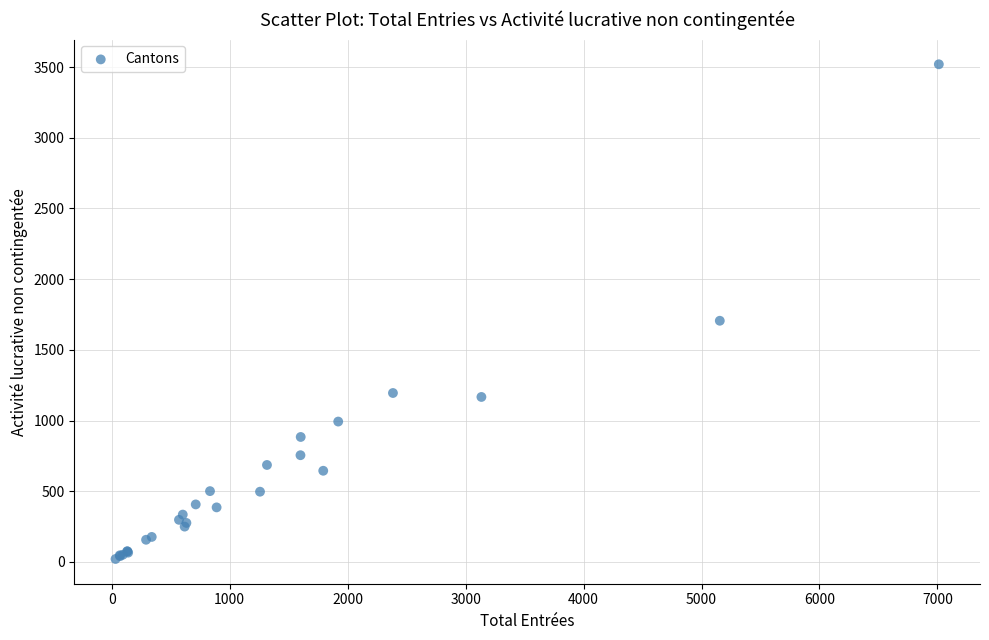

What Y value in the scatter plot is closest to 1770?

1706